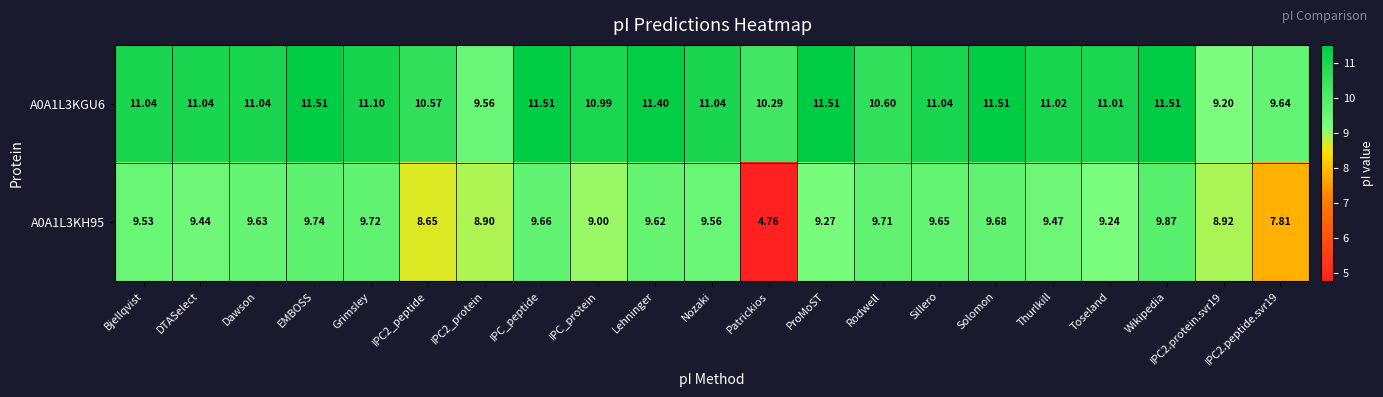

Where does the A0A1L3KH95 series first go above 9?

Bjellqvist